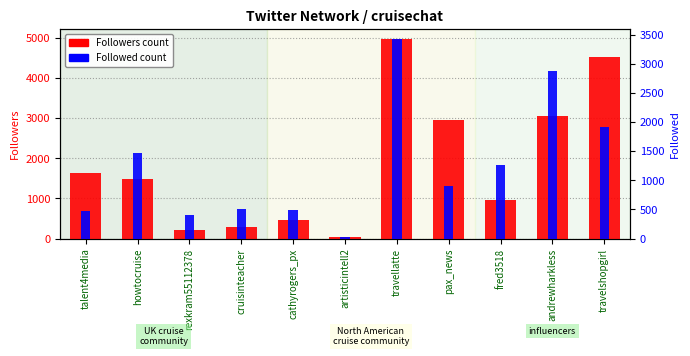

Is it true that Followers equals 4997 at pax_news?

False